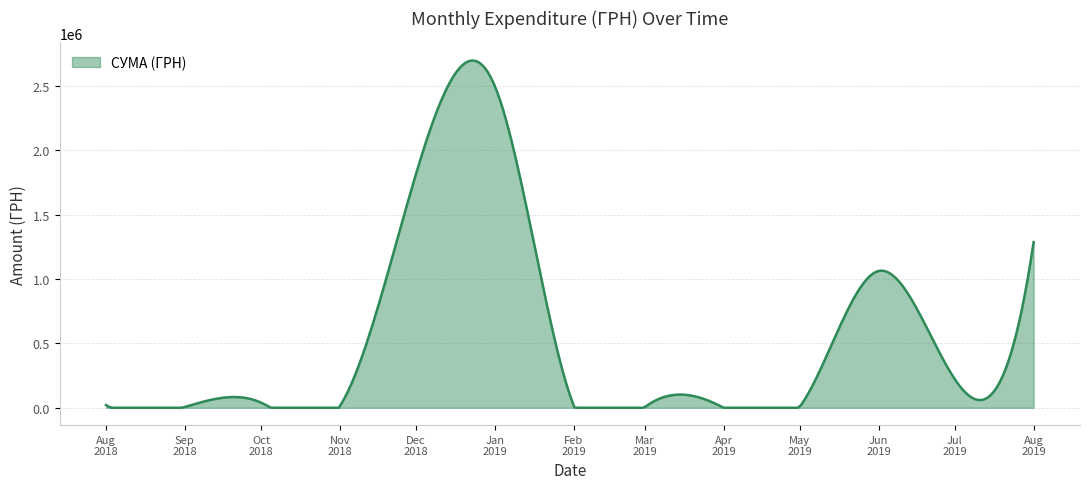

What is the greatest value displayed?

2696208.9